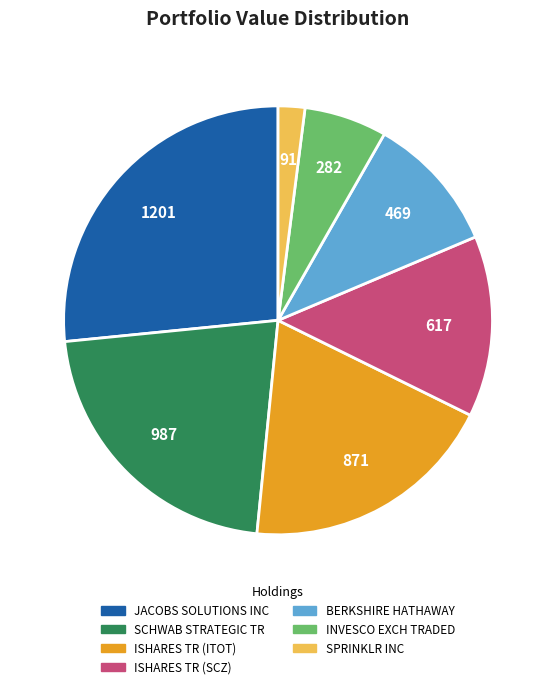

Rank the categories by value from highest to lowest.

JACOBS SOLUTIONS INC, SCHWAB STRATEGIC TR, ISHARES TR (ITOT), ISHARES TR (SCZ), BERKSHIRE HATHAWAY, INVESCO EXCH TRADED, SPRINKLR INC